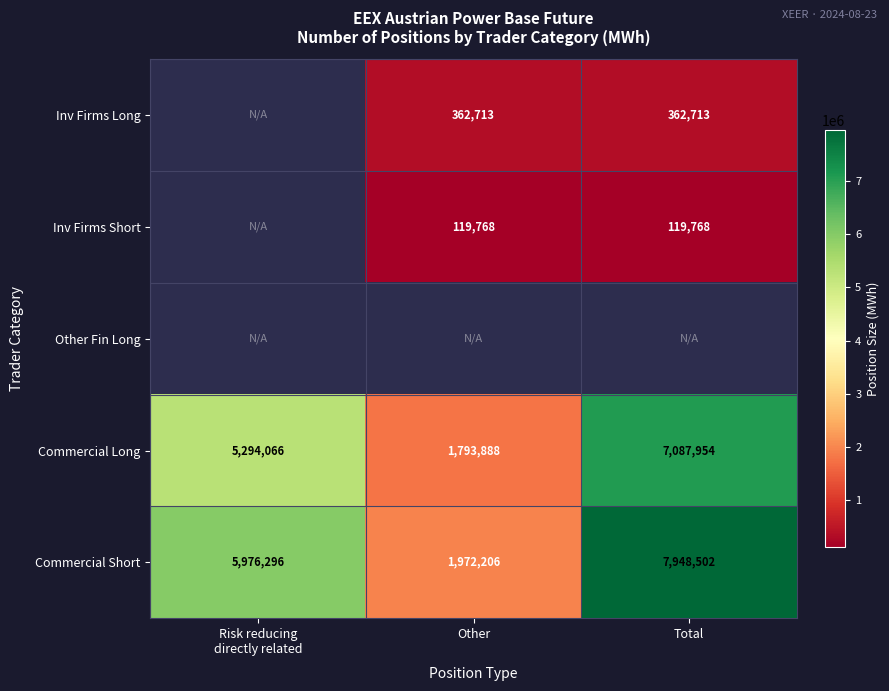

Which category has the highest value in the Commercial Short series?

Total